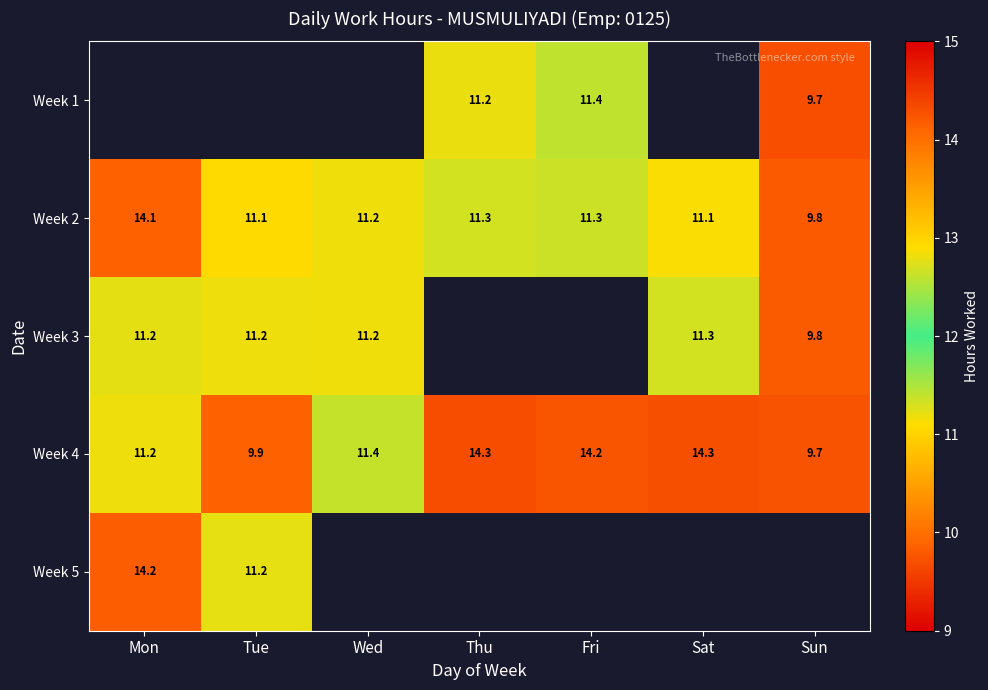

At which label does Week 2 reach its peak?

Mon